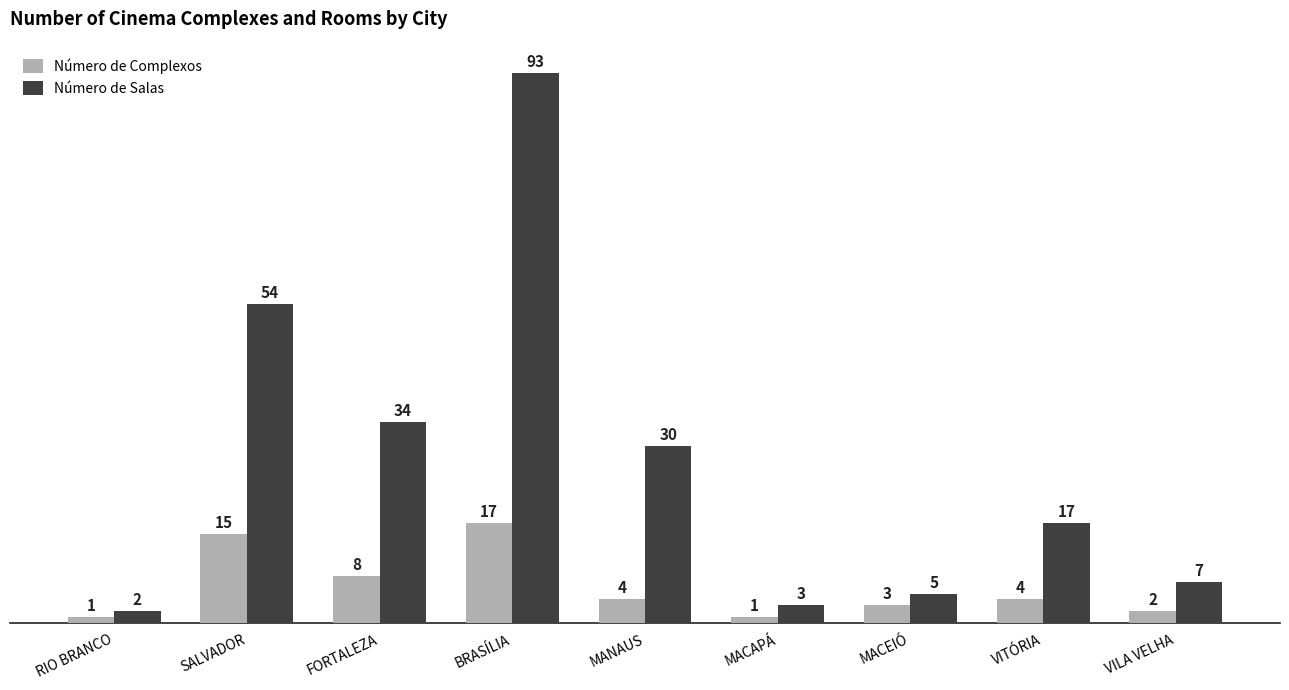

Rank the series at RIO BRANCO from highest to lowest value.

Número de Salas, Número de Complexos